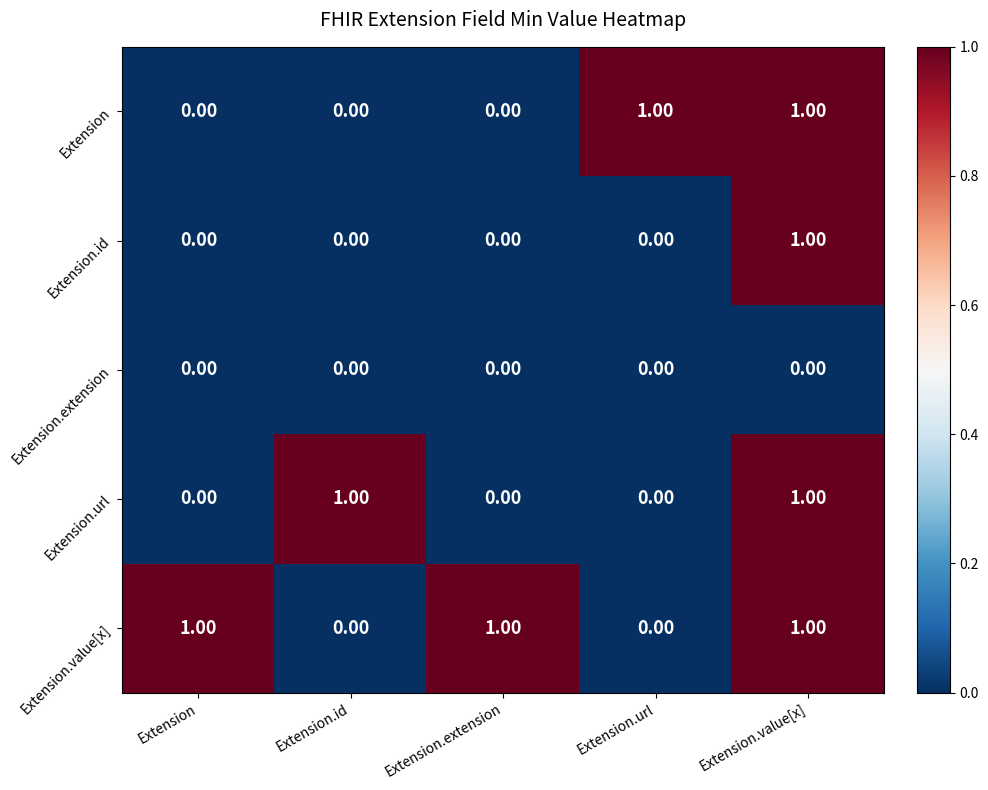

What is the spread (max minus min) of values at Extension.id?

1